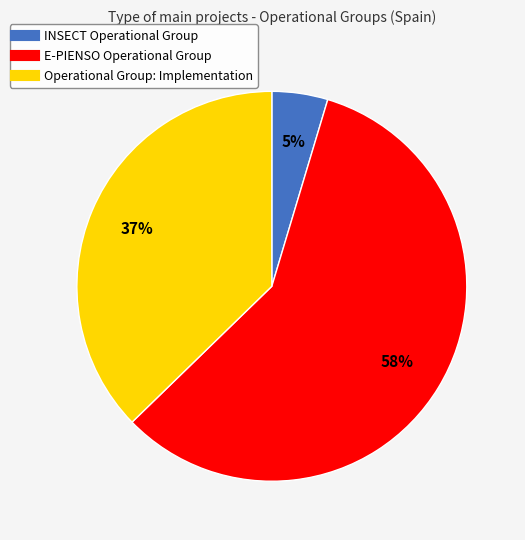

Approximately how many times larger is the value at INSECT Operational Group compared to Operational Group: Implementation?

0.1